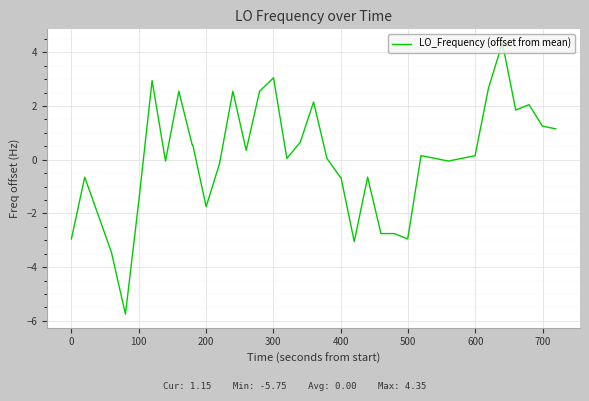

What is the difference between the maximum and minimum values?

10.1